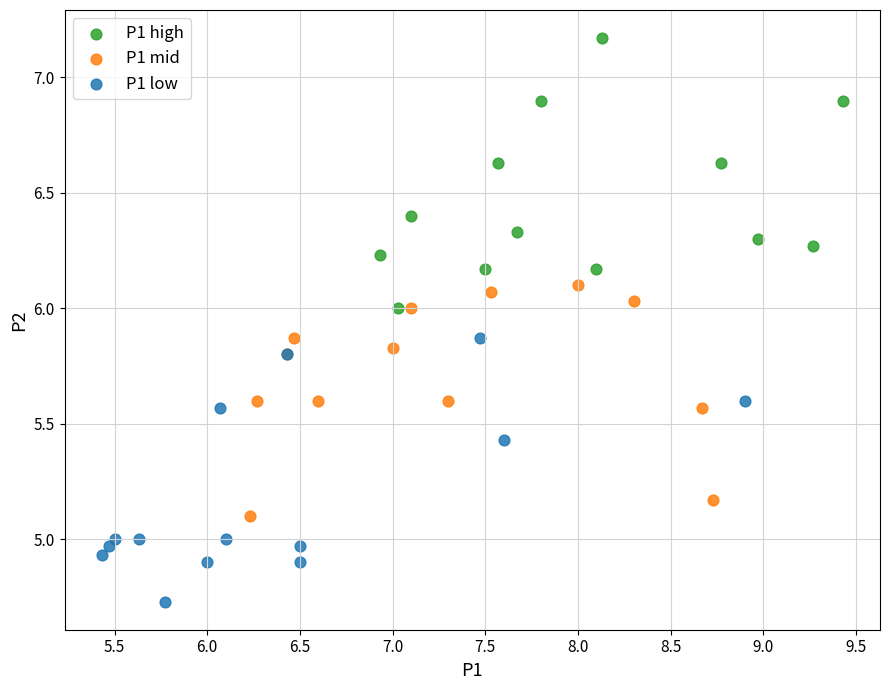

Which series has the widest spread of Y values?

P1 high